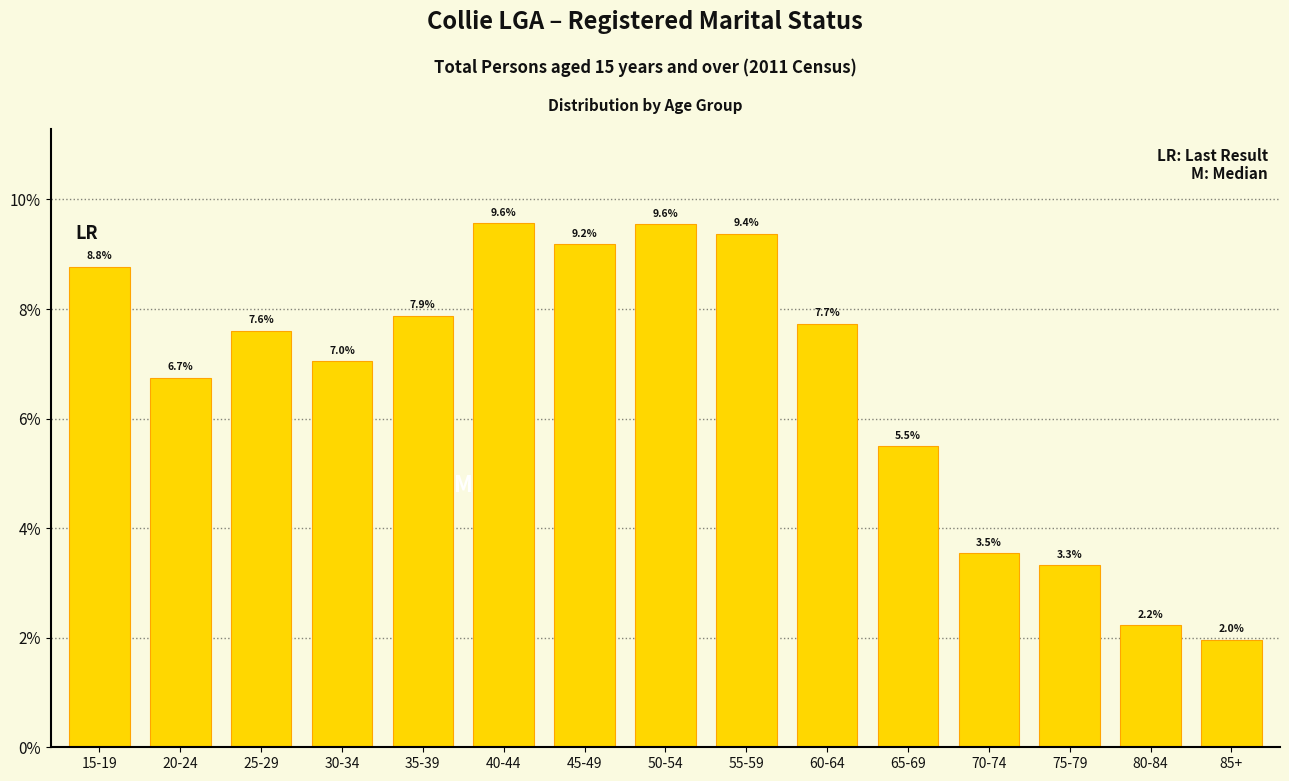

Reading left to right, what are all the values shown in this chart?

8.8	6.7	7.6	7.0	7.9	9.6	9.2	9.6	9.4	7.7	5.5	3.5	3.3	2.2	2.0